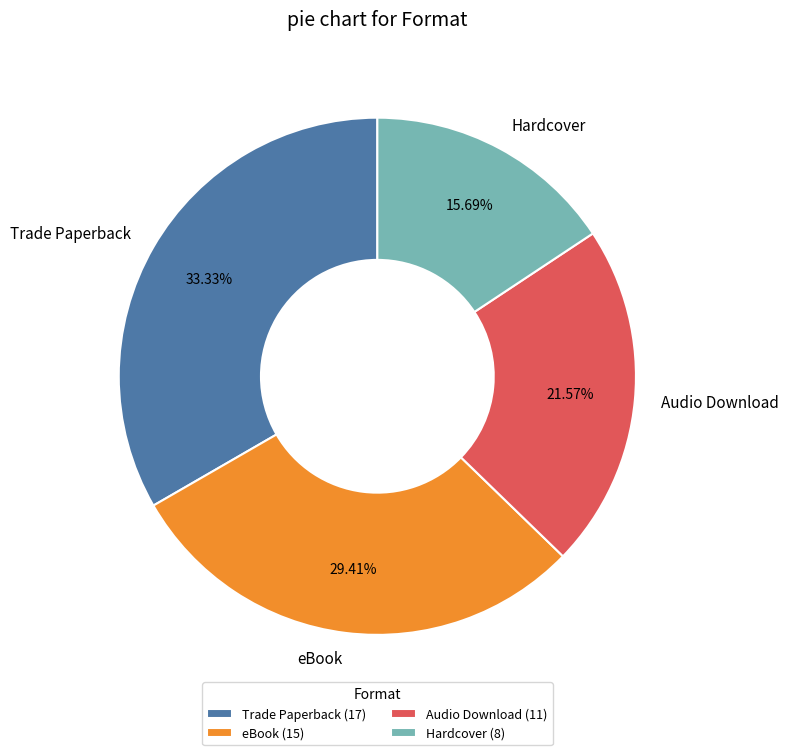

Between eBook and Trade Paperback, which is larger?

Trade Paperback